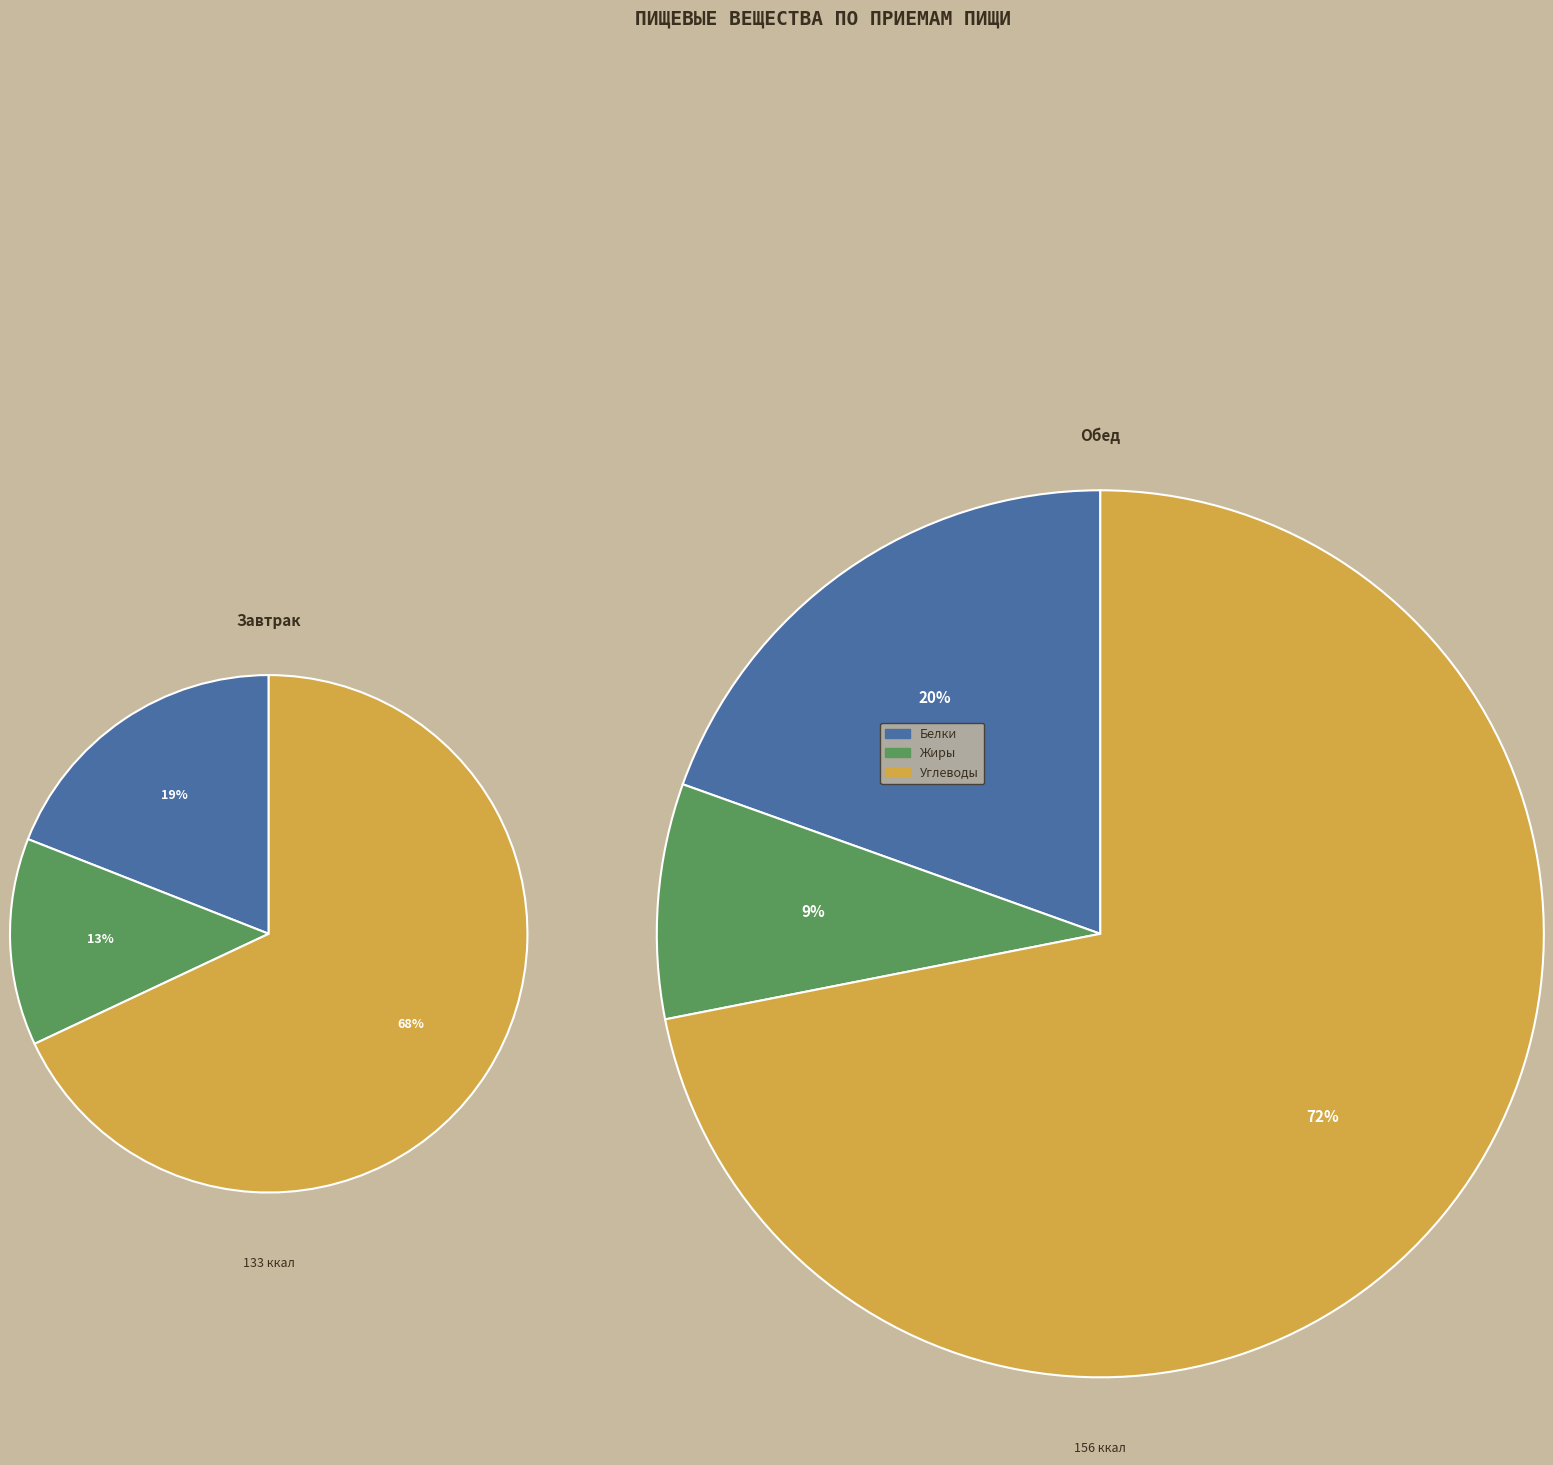

To the nearest percent, what portion does Жиры represent?

13%